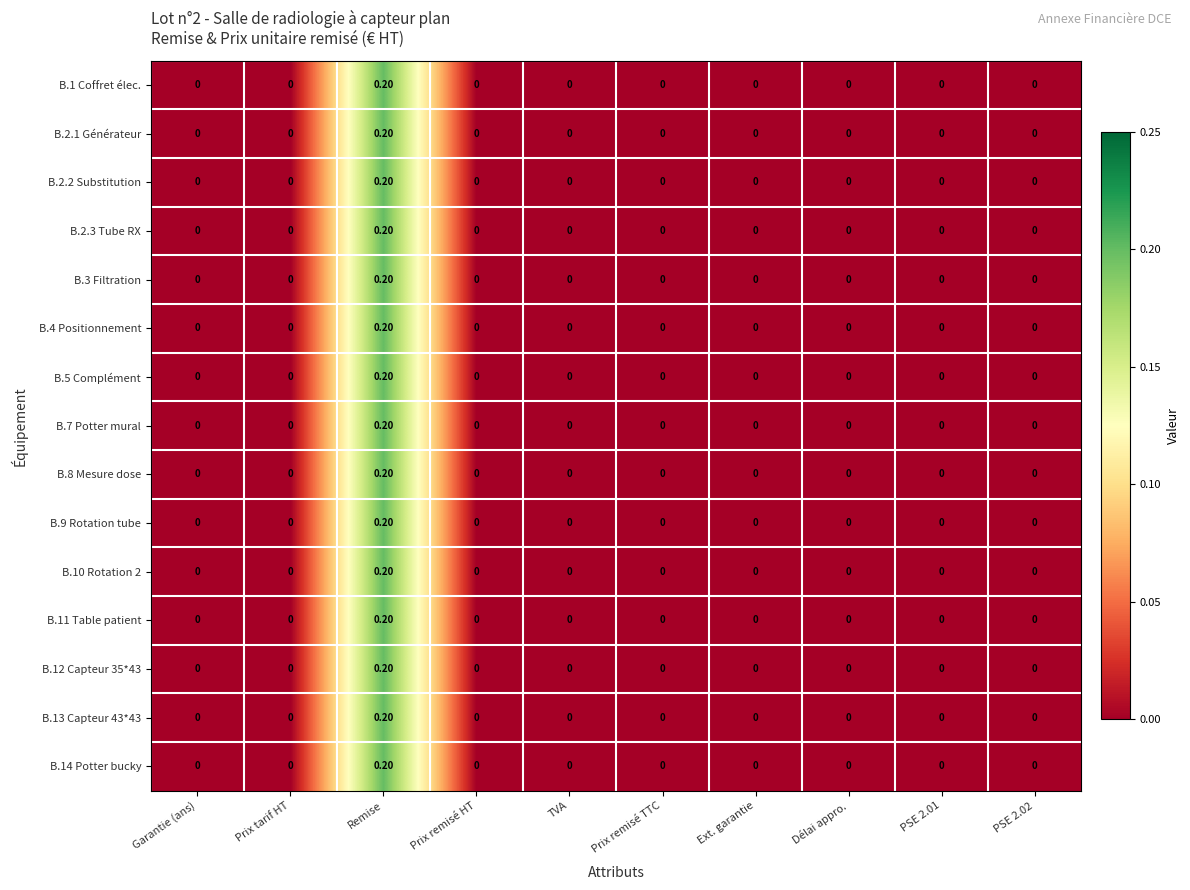

At which category is the sum across all series the highest?

Remise